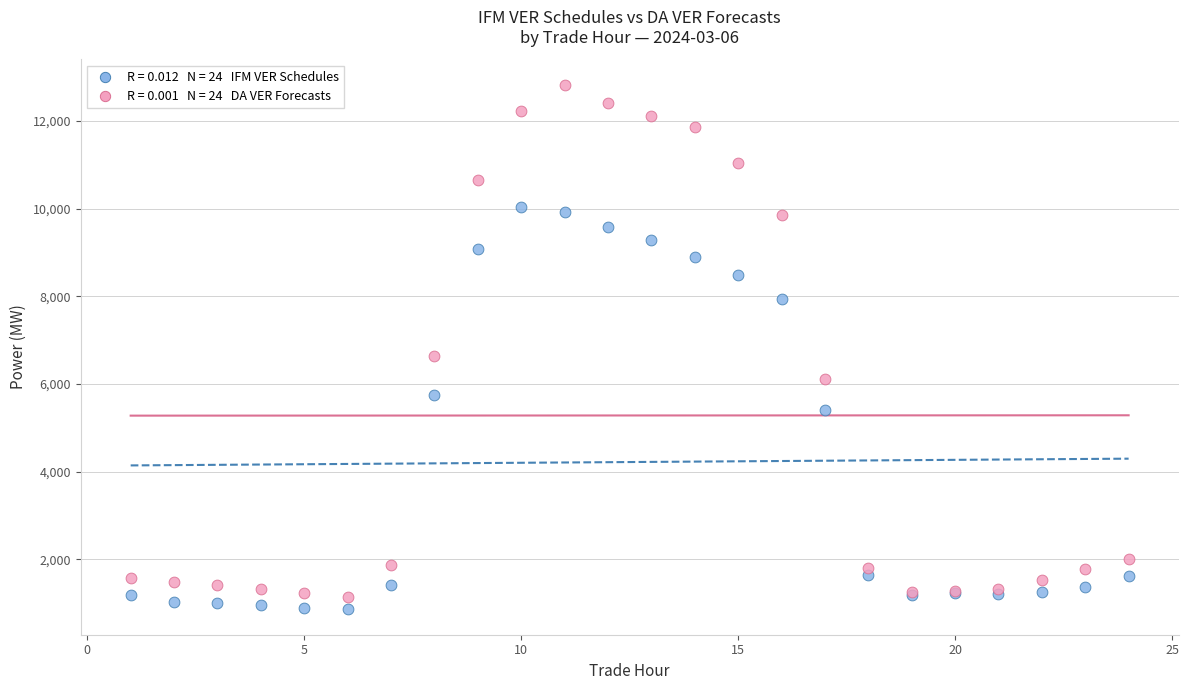

Across all series, what Y value is closest to 6846?

6649.5